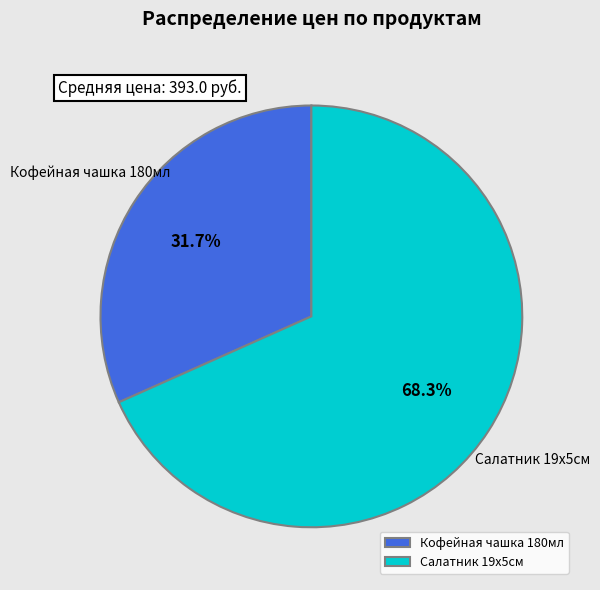

Rank the categories by value from highest to lowest.

Салатник 19х5см, Кофейная чашка 180мл